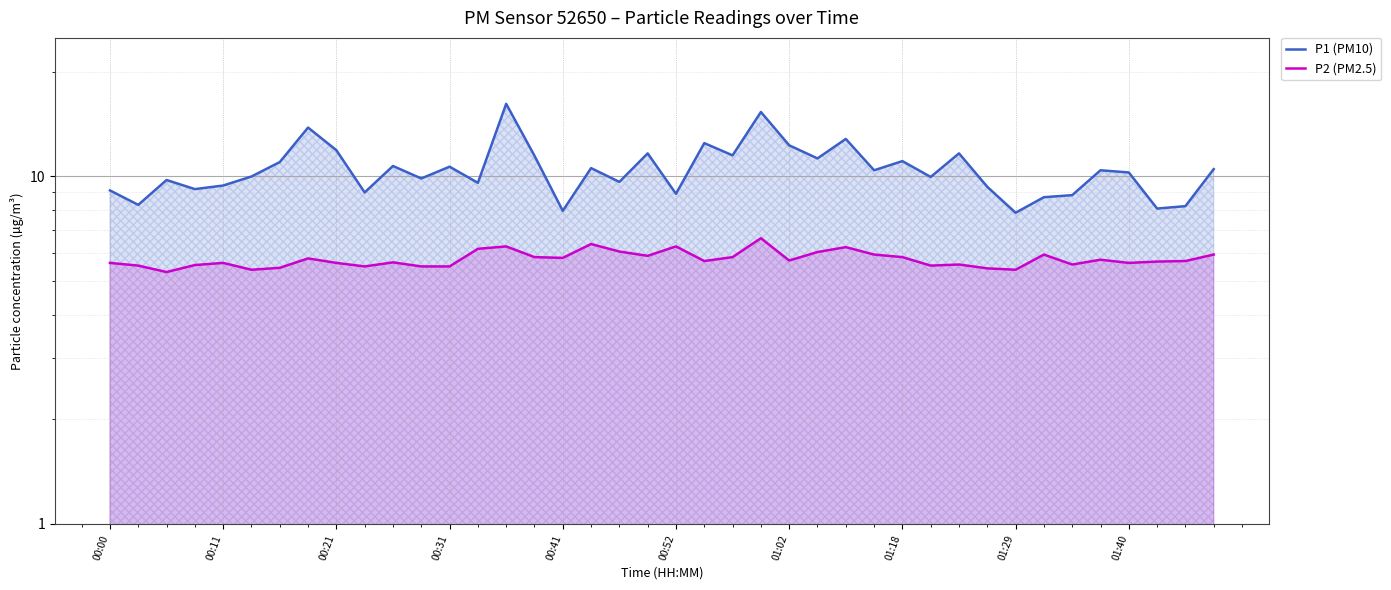

True or false: P2 (PM2.5) and P1 (PM10) intersect in this chart.

False